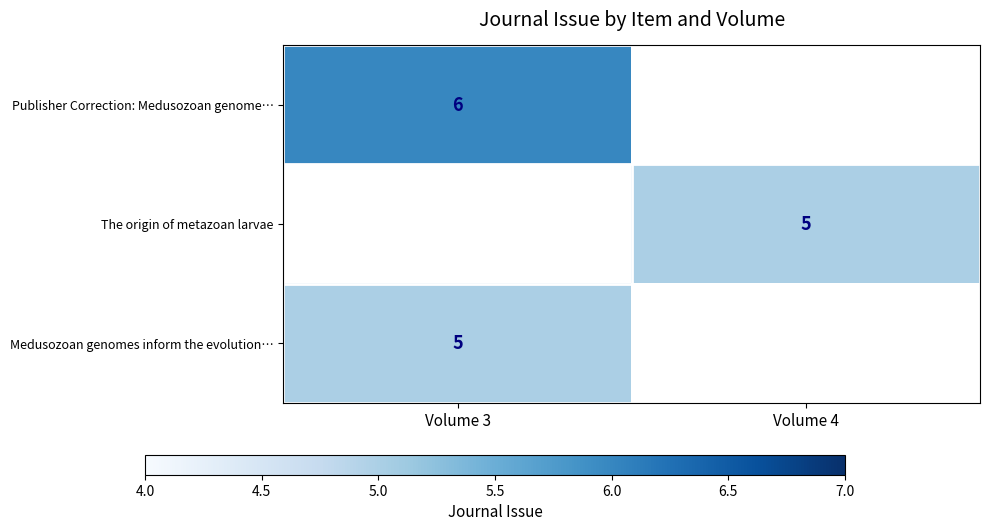

True or false: Publisher Correction: Medusozoan genome… has a value of 9 at Volume 3.

False